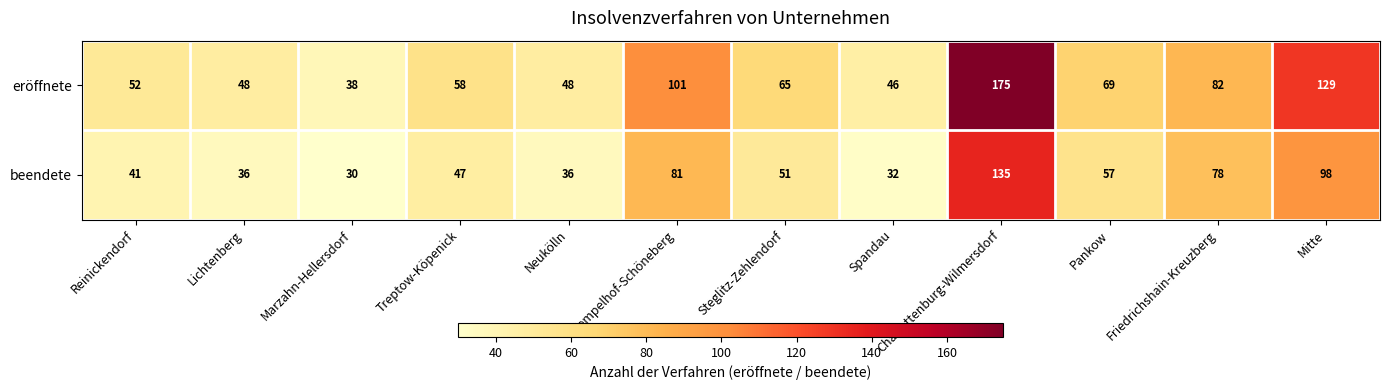

Rank the series by their maximum value, from highest to lowest.

eröffnete, beendete